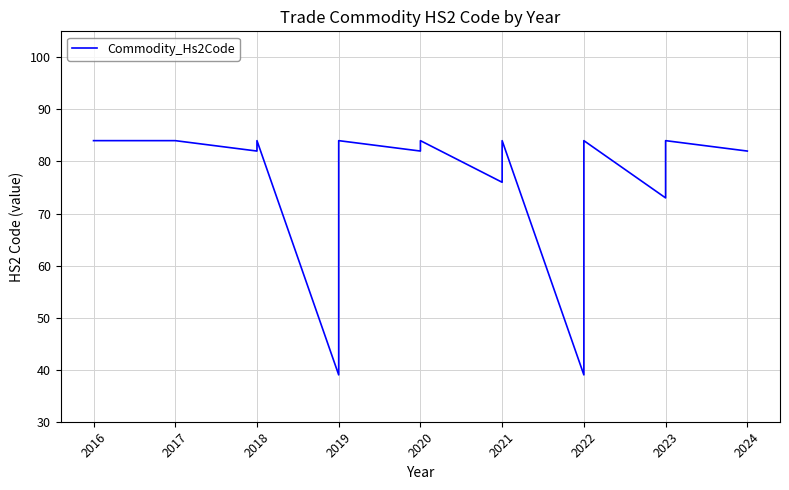

True or false: the data shows 136 at 2024.

False